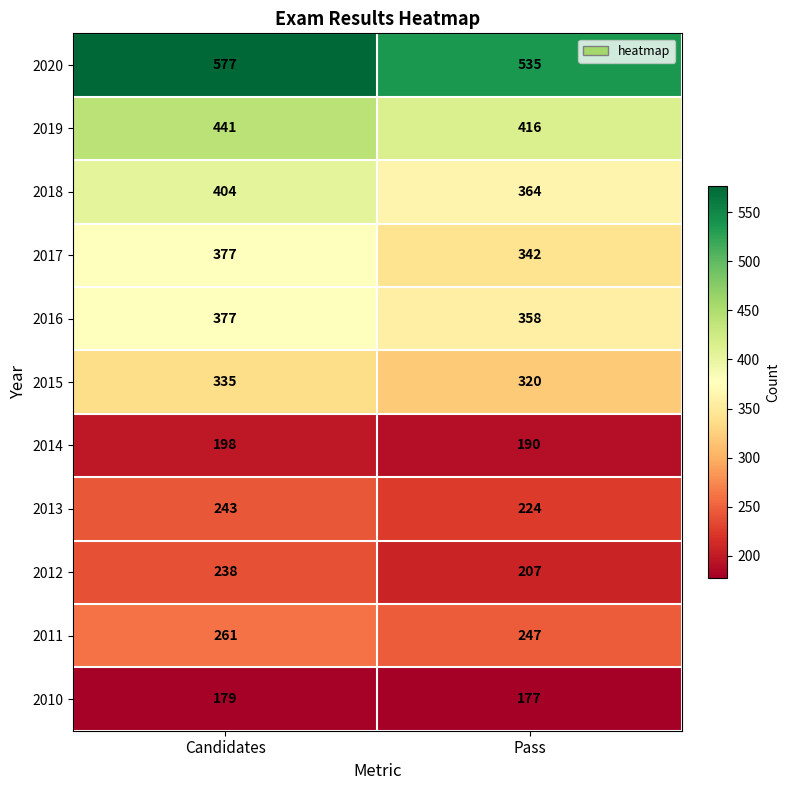

What is the difference between the highest and lowest values at Pass?

358